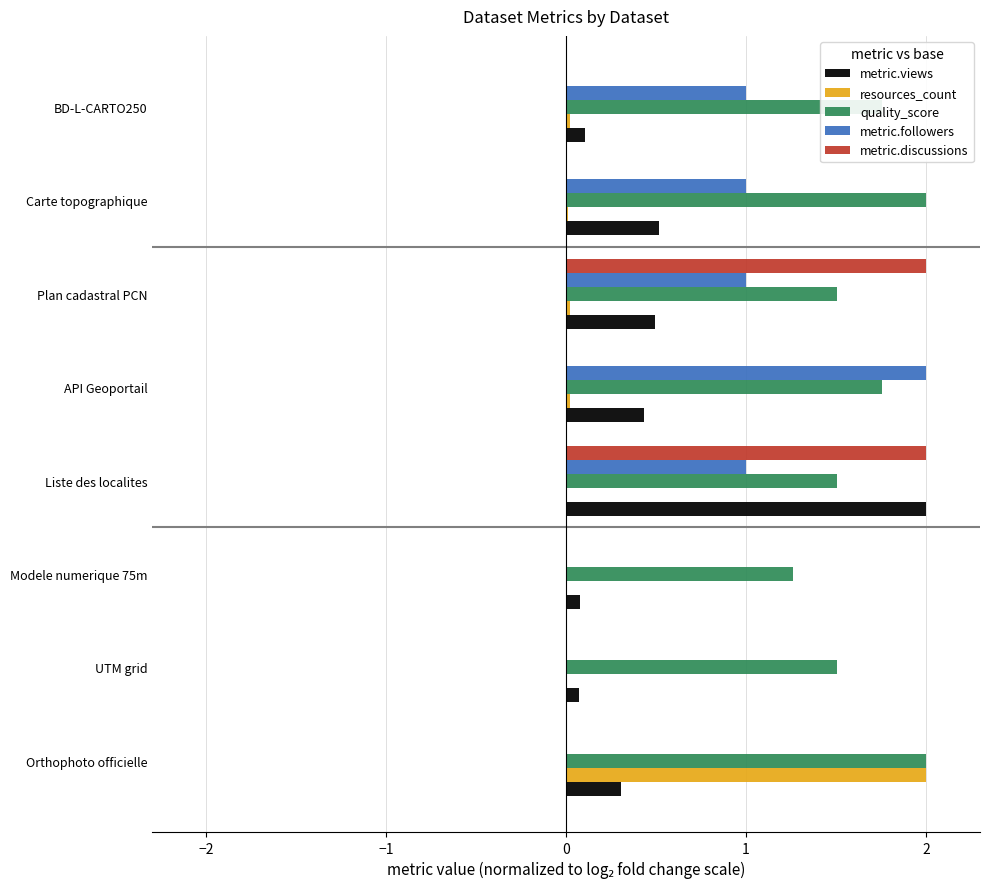

What is the sum of all resources_count values?

2.1